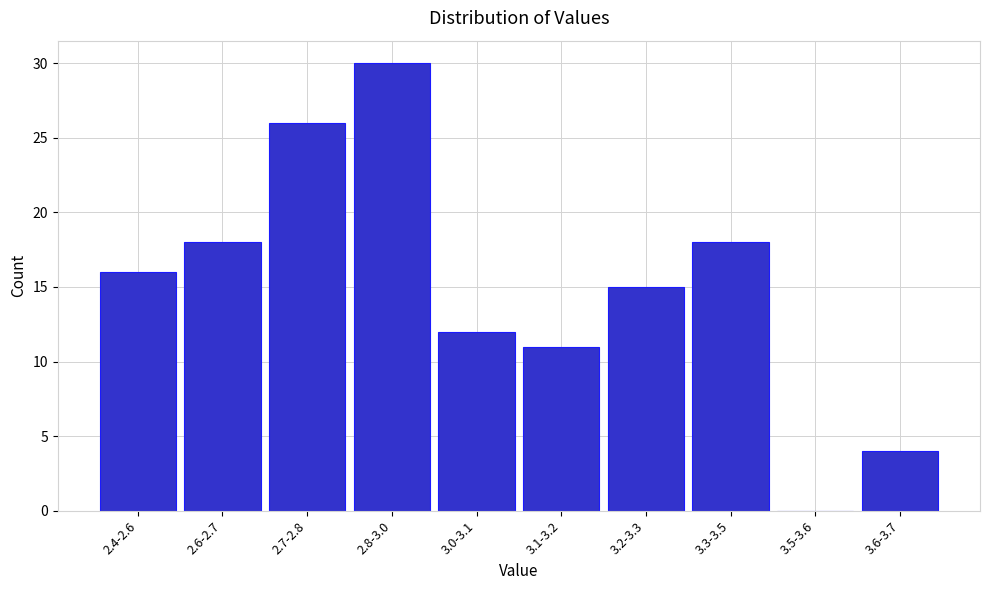

Reading left to right, what are all the values shown in this chart?

2.4-2.6=16	2.6-2.7=18	2.7-2.8=26	2.8-3.0=30	3.0-3.1=12	3.1-3.2=11	3.2-3.3=15	3.3-3.5=18	3.5-3.6=0	3.6-3.7=4